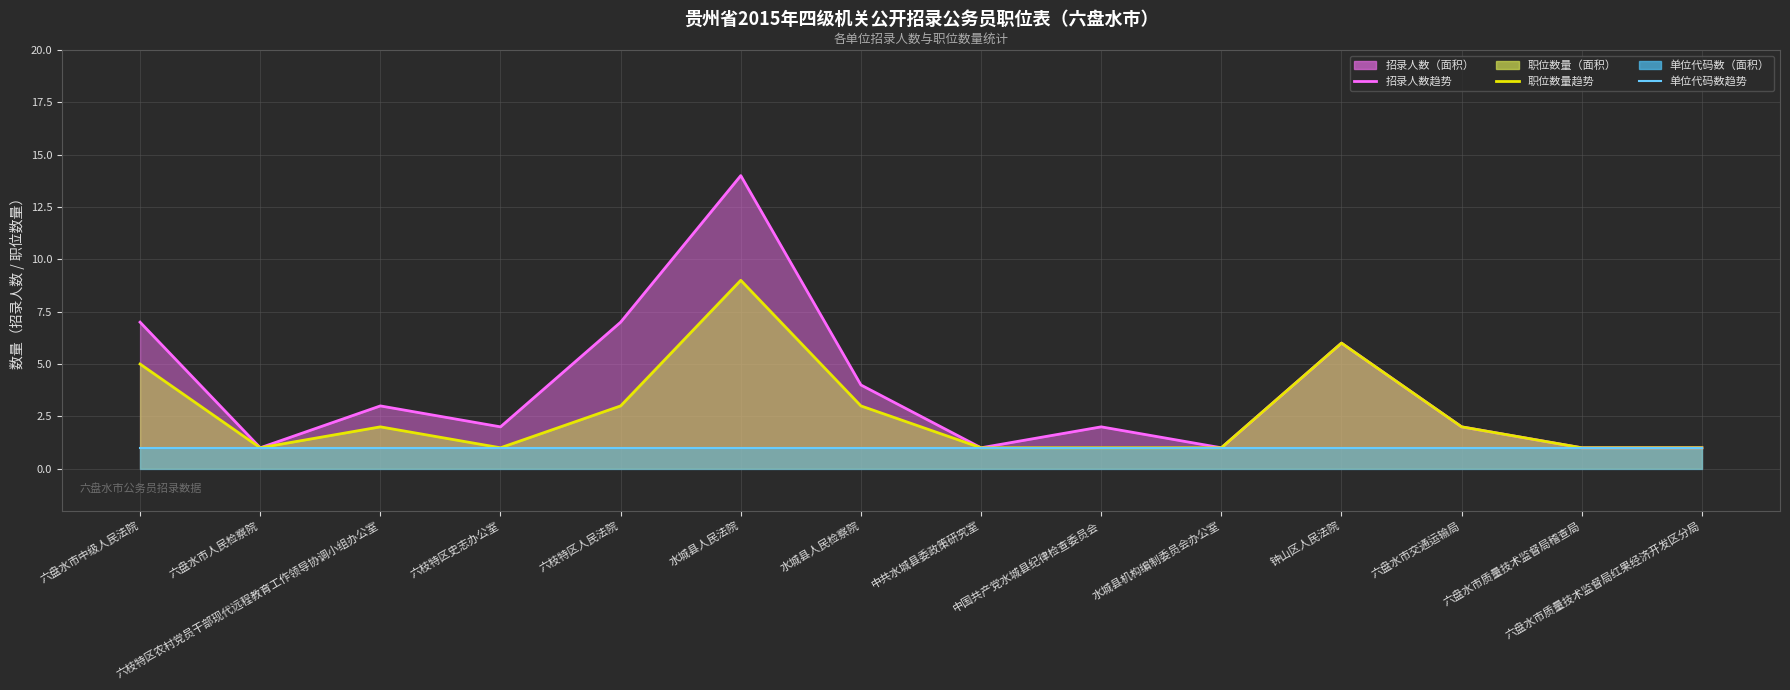

What is the difference between the 招录人数趋势 values at 钟山区人民法院 and 水城县人民检察院?

2